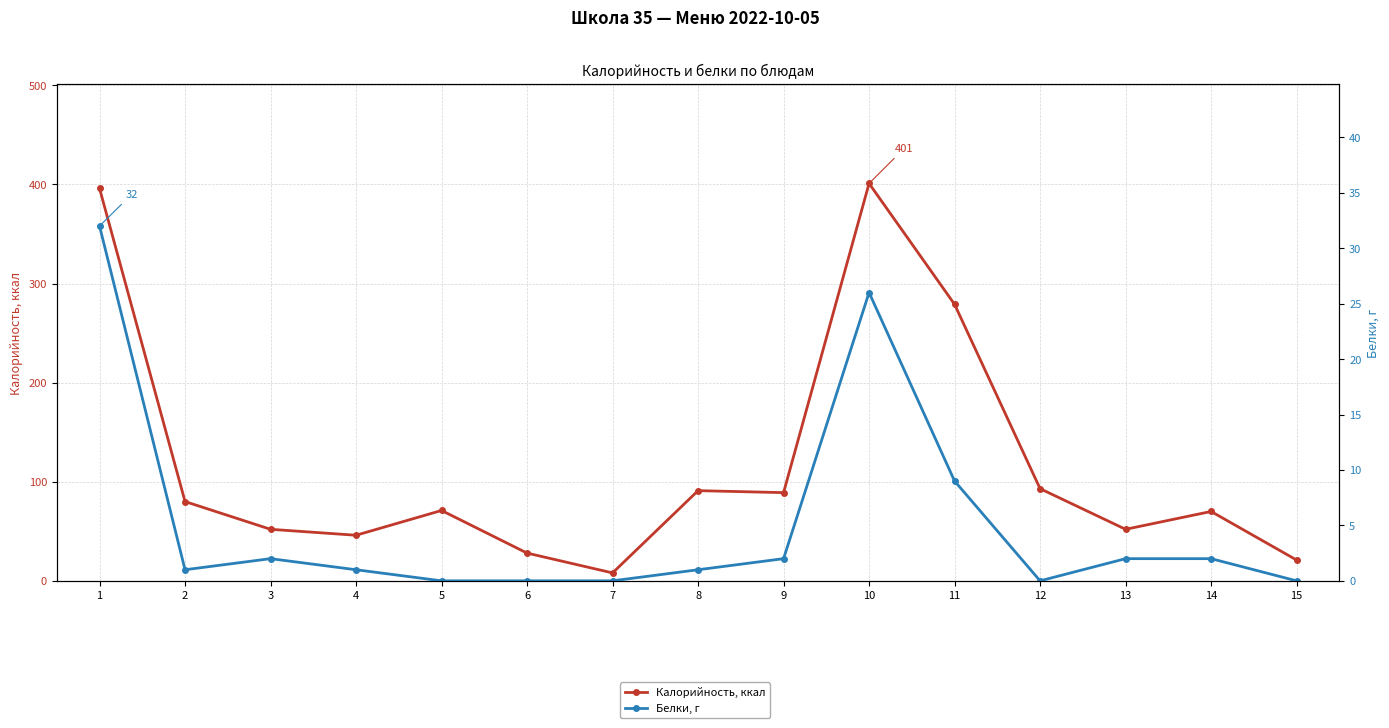

True or false: Белки, г and Калорийность, ккал intersect in this chart.

False